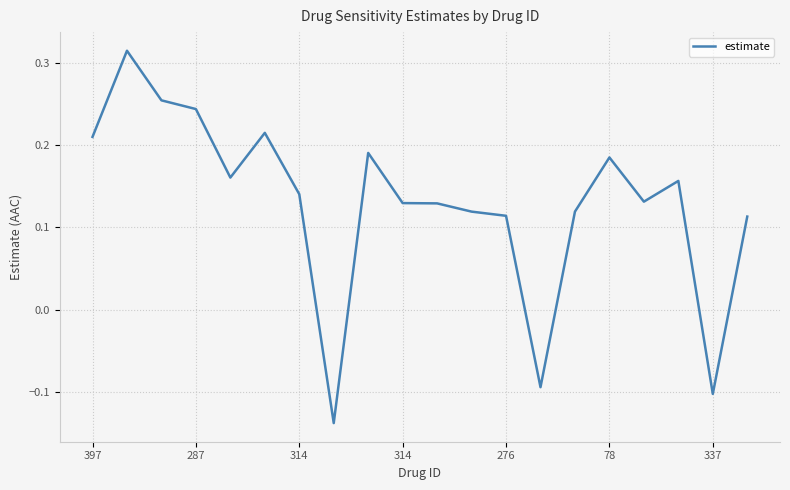

How many lines are shown in the chart?

1